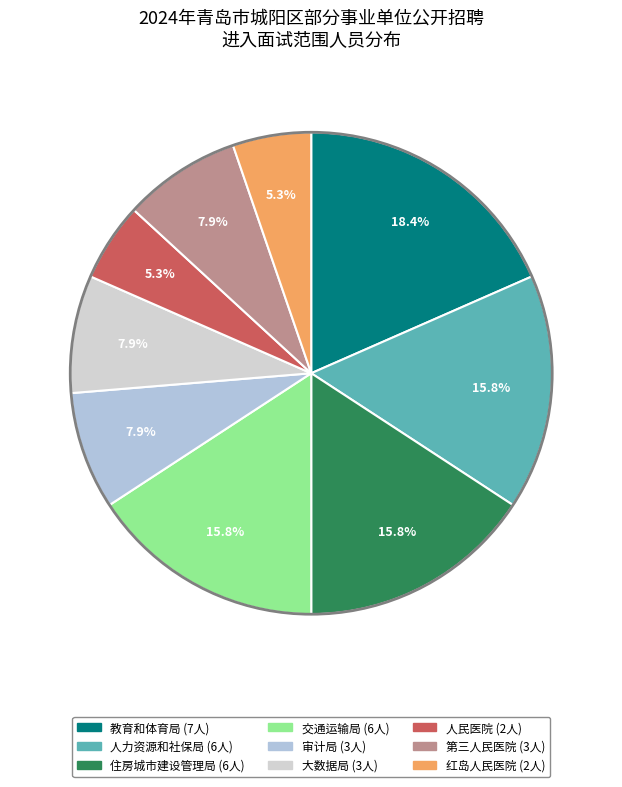

Is there a majority slice in this chart?

No